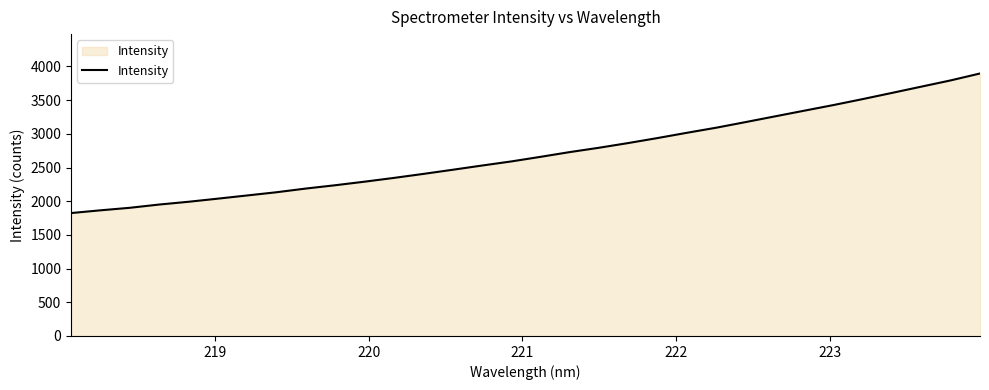

What is the difference between the maximum and minimum values?

2071.4